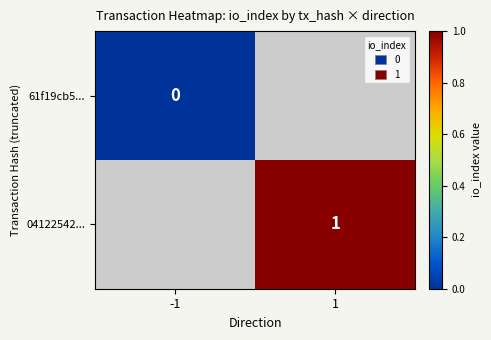

How many distinct data groups are displayed?

2